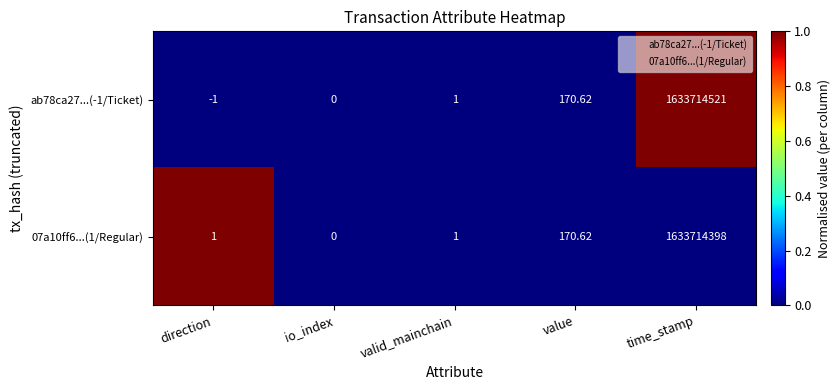

At which label does ab78ca27...(-1/Ticket) reach its peak?

time_stamp